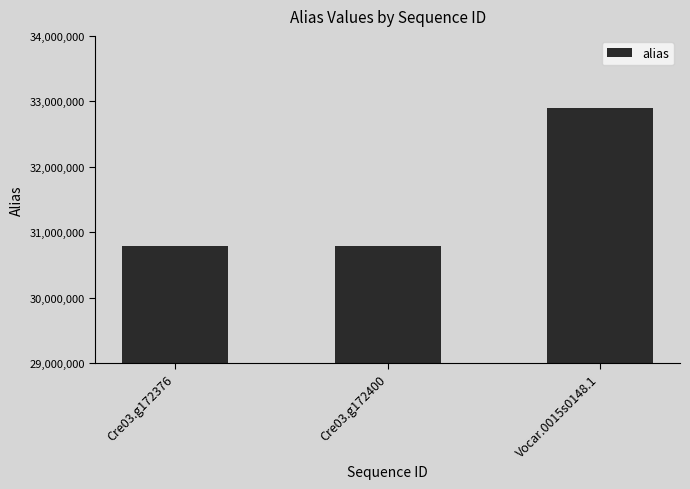

What is the difference between the maximum and second lowest values?

2111189